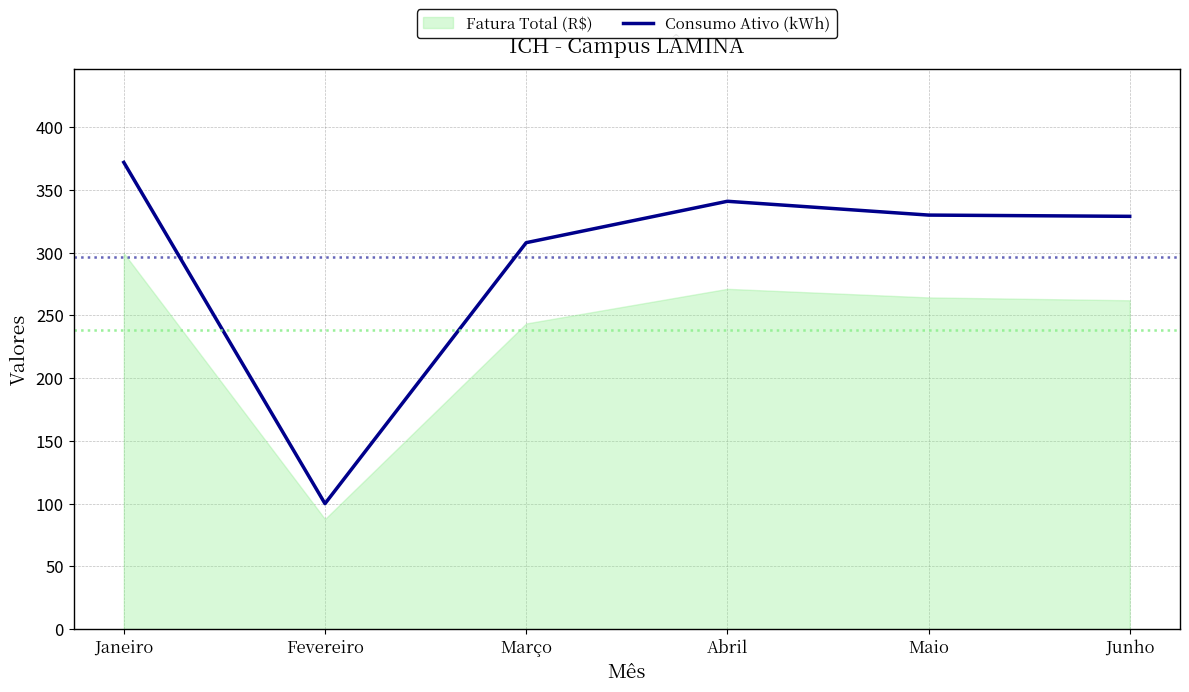

Rank the categories by value from highest to lowest.

Janeiro, Abril, Maio, Junho, Março, Fevereiro